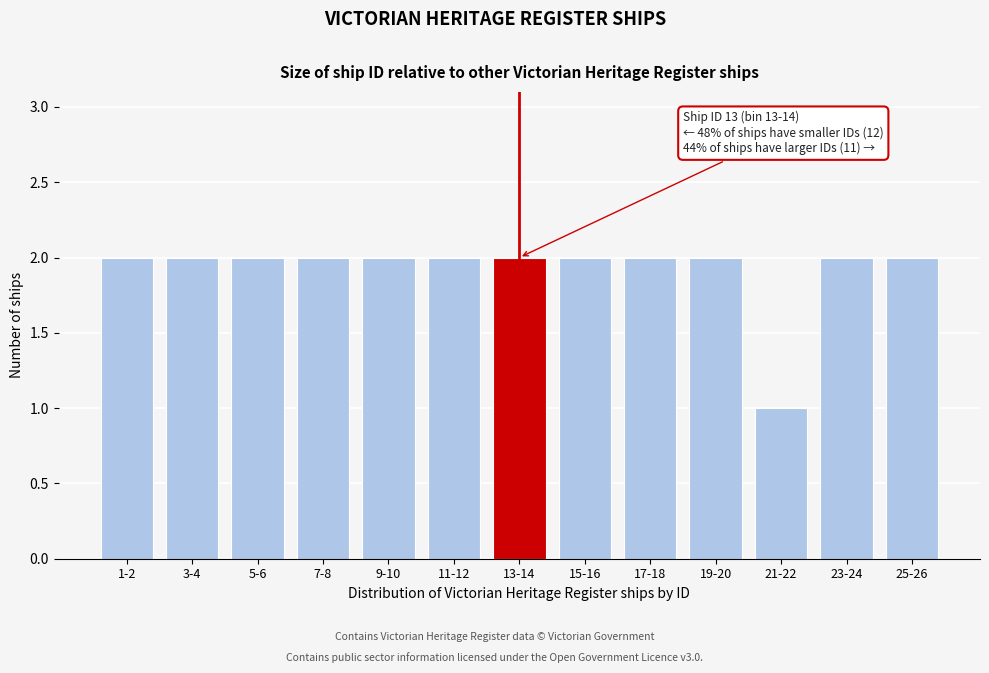

Reading left to right, what are all the values shown in this chart?

2	2	2	2	2	2	2	2	2	2	1	2	2